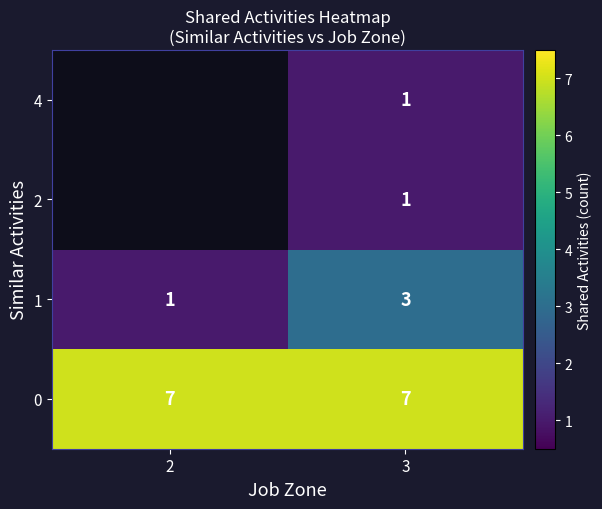

At how many categories does at least one series exceed 3?

2